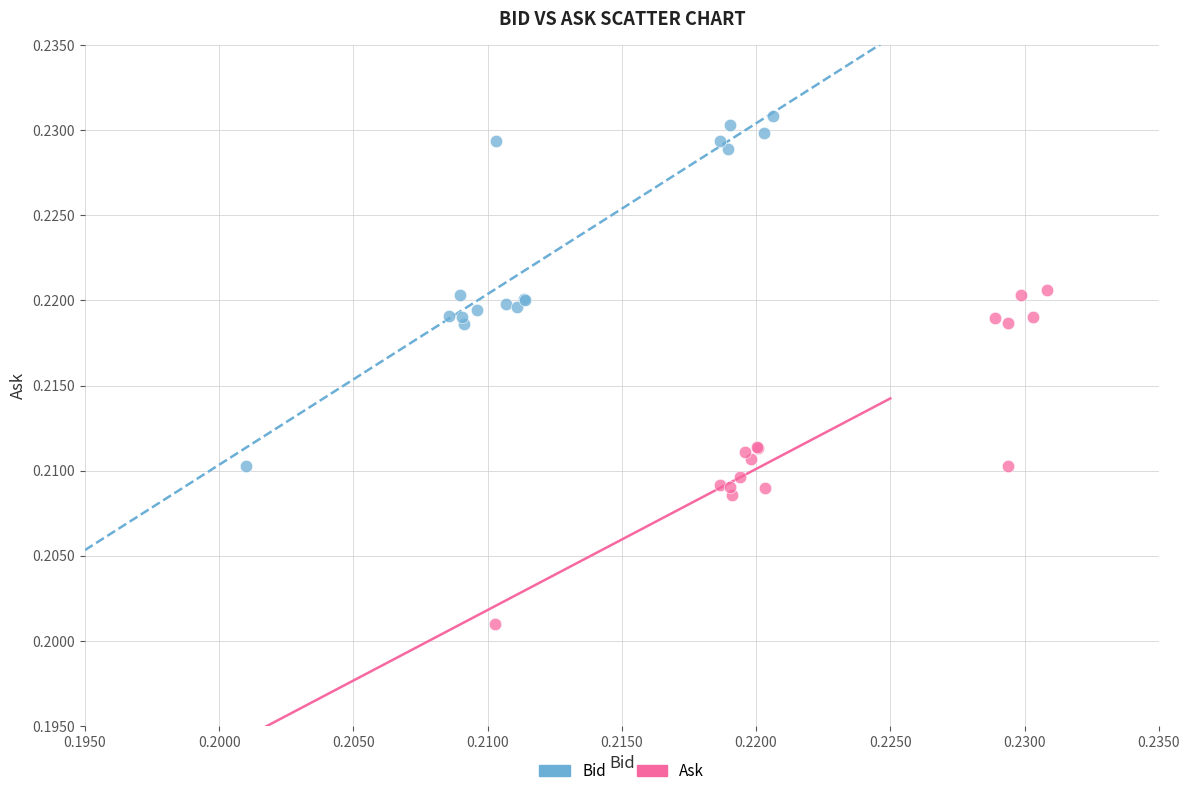

Which series contains the highest Y value?

Bid